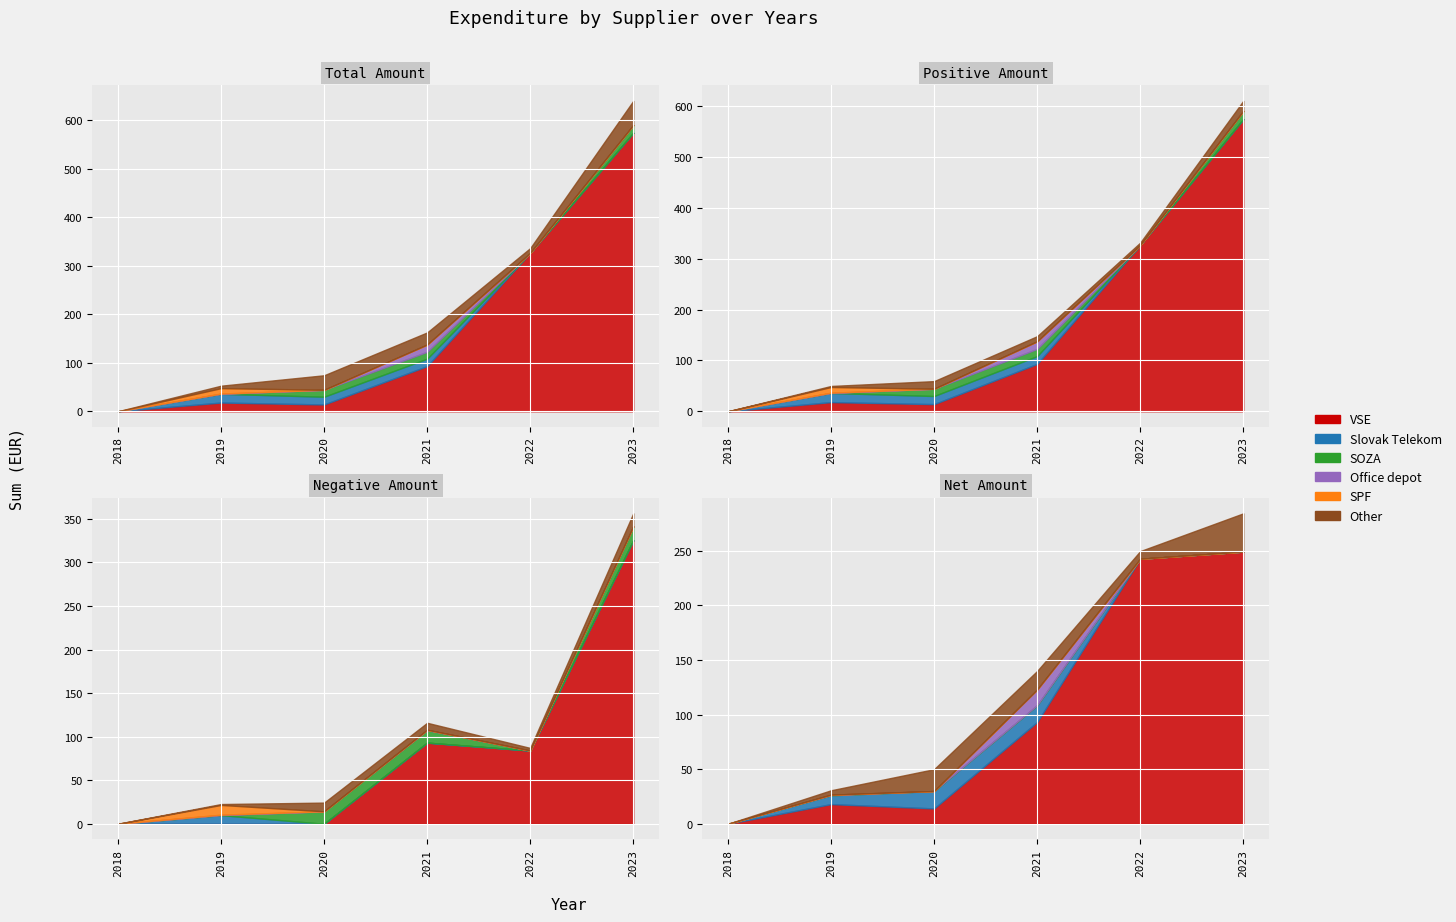

The SOZA series shows 0.0 at 2022. True or false?

True